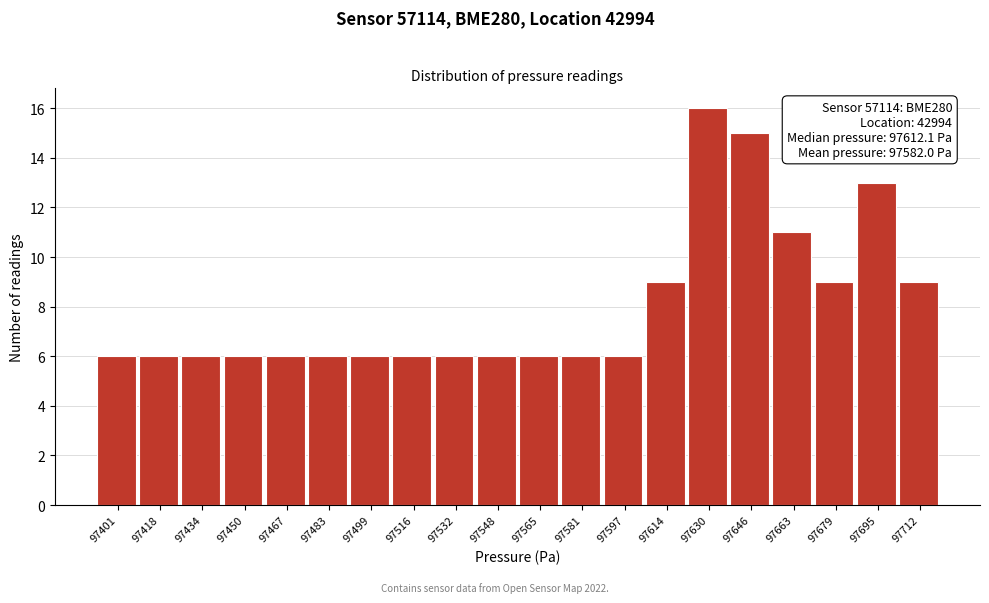

Which range on the x-axis has the tallest bar?

97622 to 97638